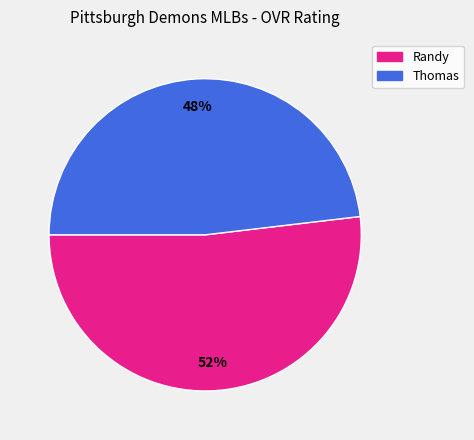

Combined, do Randy and Thomas account for over 50%?

Yes